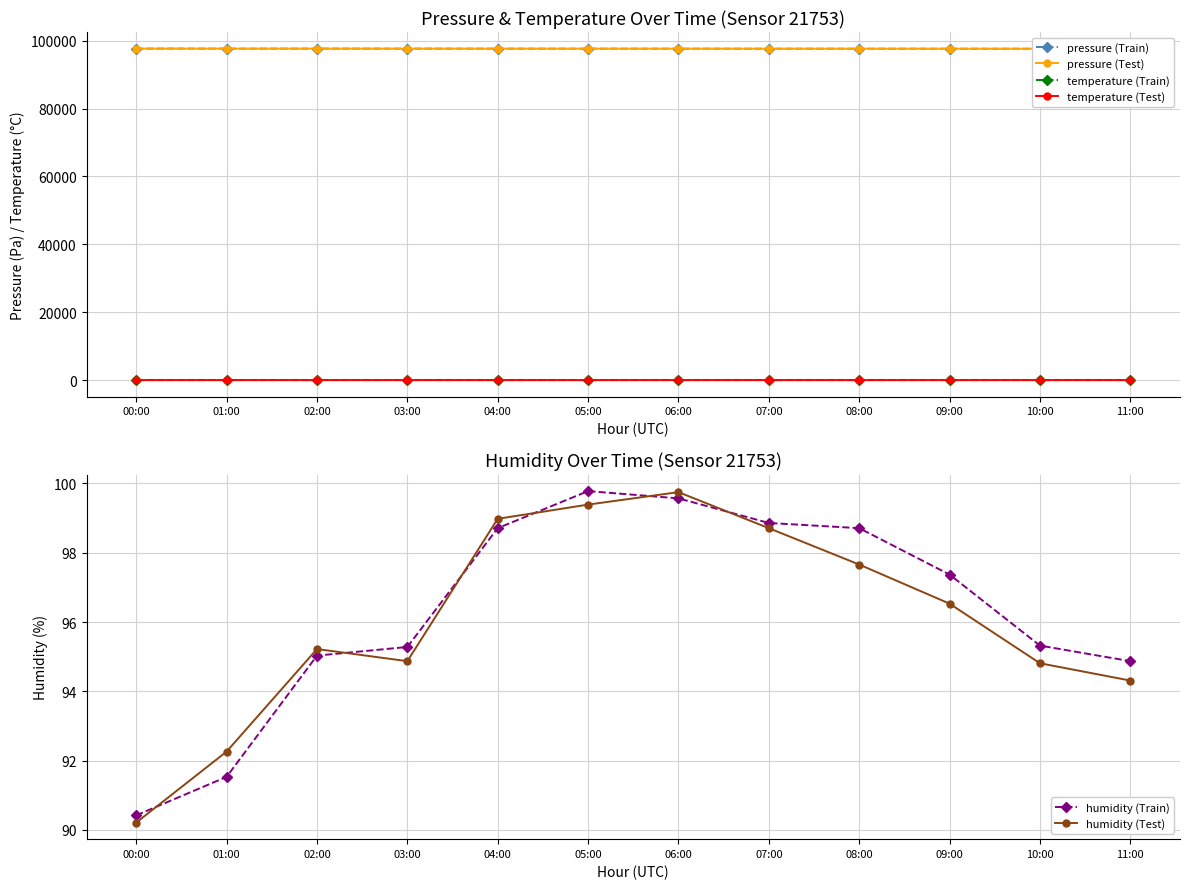

How many lines are shown in the chart?

6